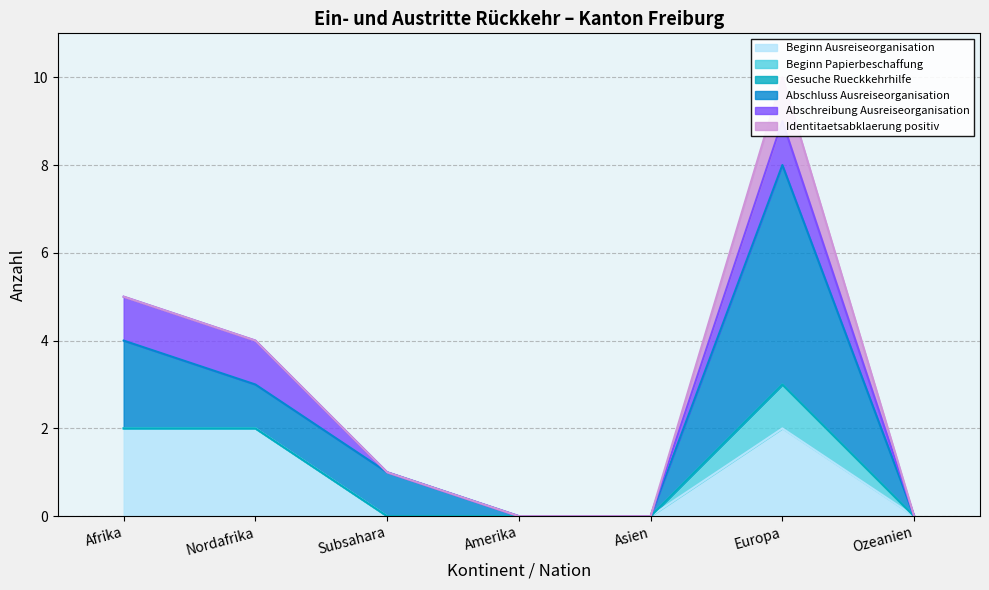

Which series has the largest range (max minus min)?

Abschluss Ausreiseorganisation